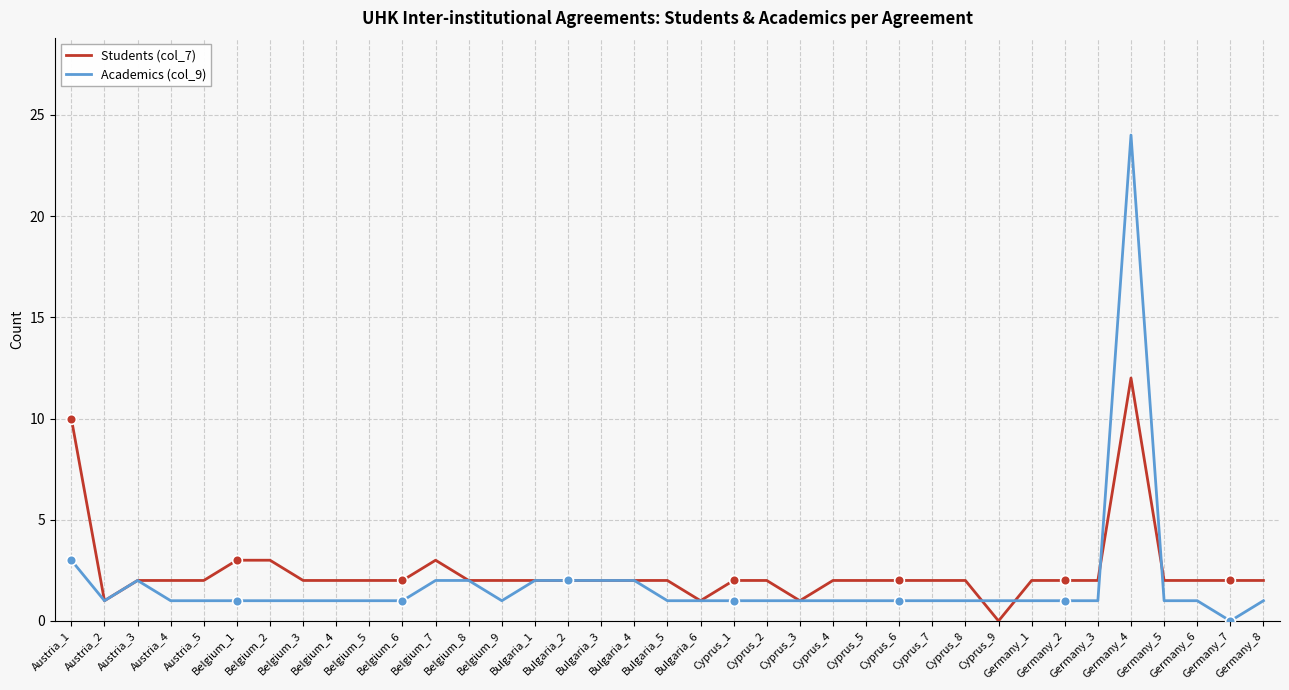

How many lines are shown in the chart?

2